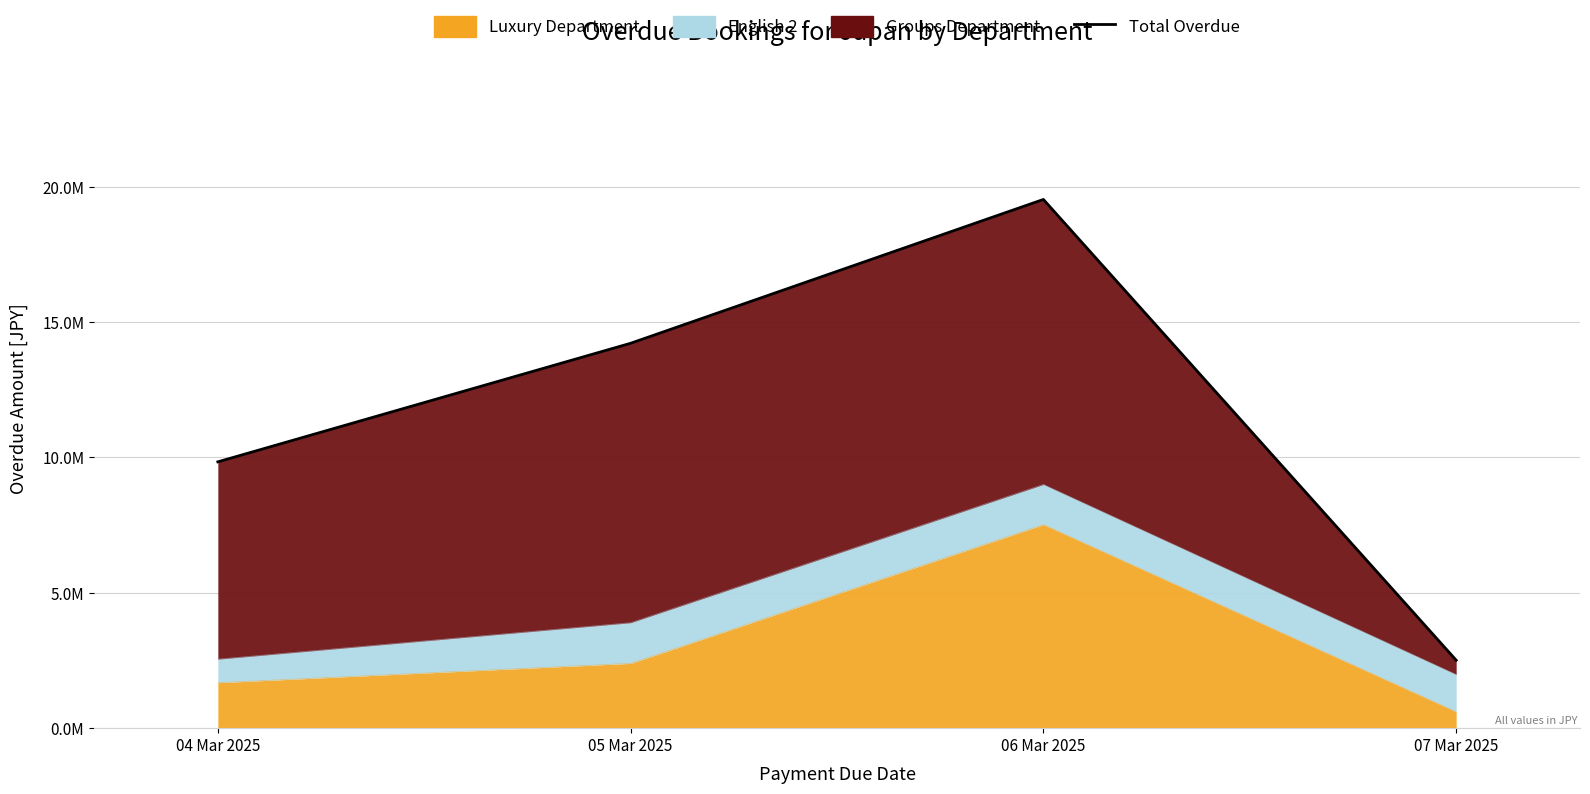

True or false: the data shows 10936166.9 at 06 Mar 2025.

False